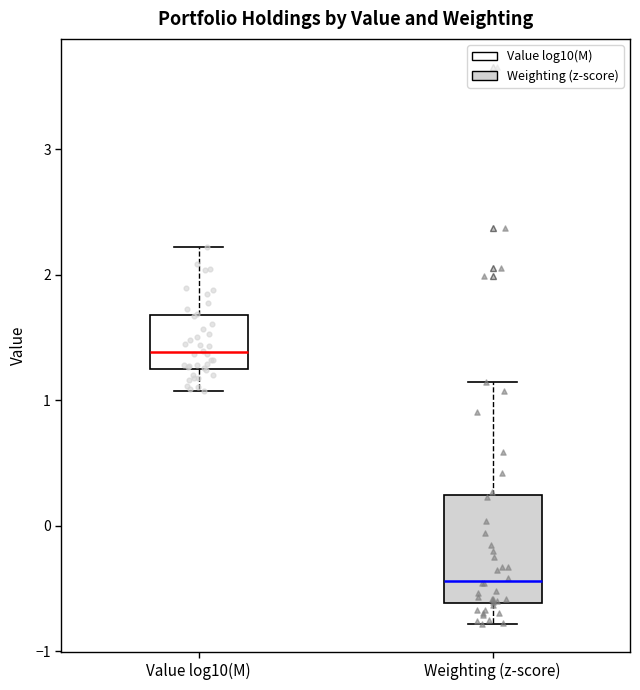

Which box has the lowest median line?

Weighting (z-score)